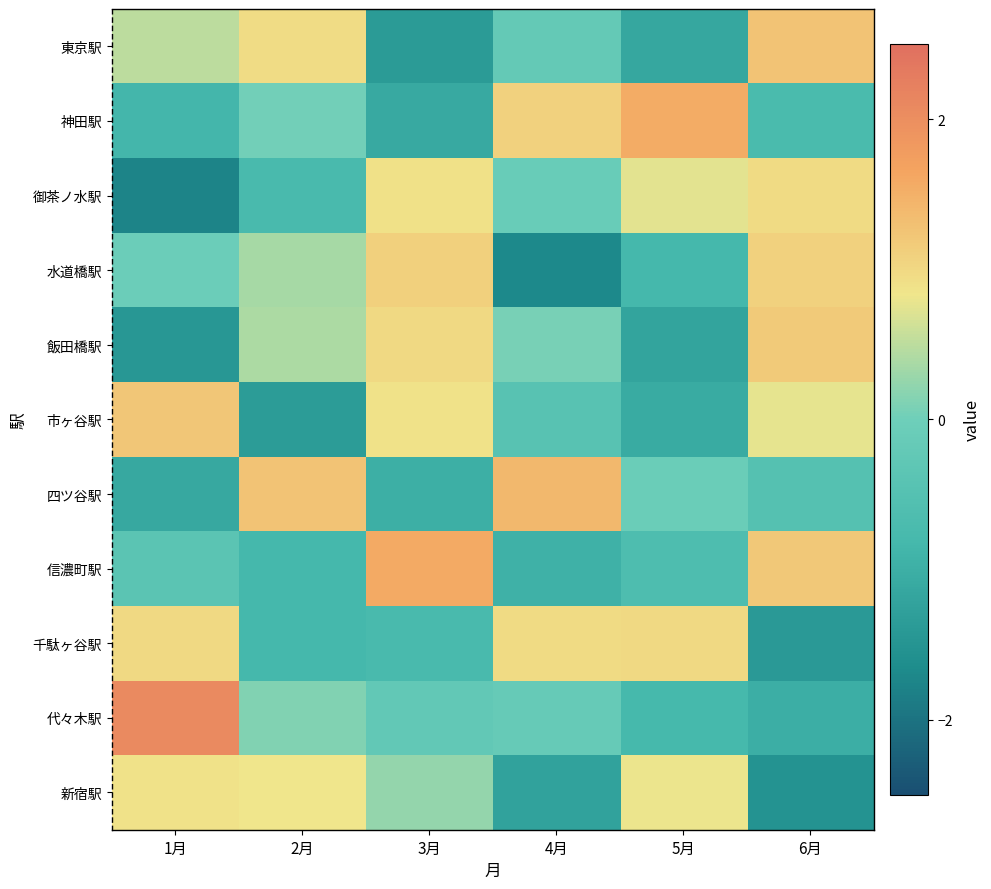

What is the difference between the highest and lowest values at 1月?

3.8